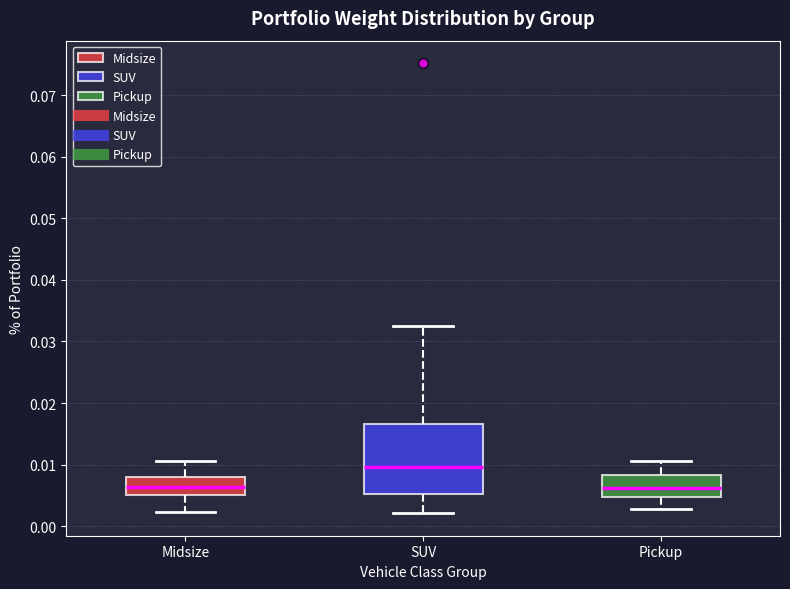

Comparing the boxes themselves (not the whiskers), which one is the tallest?

SUV